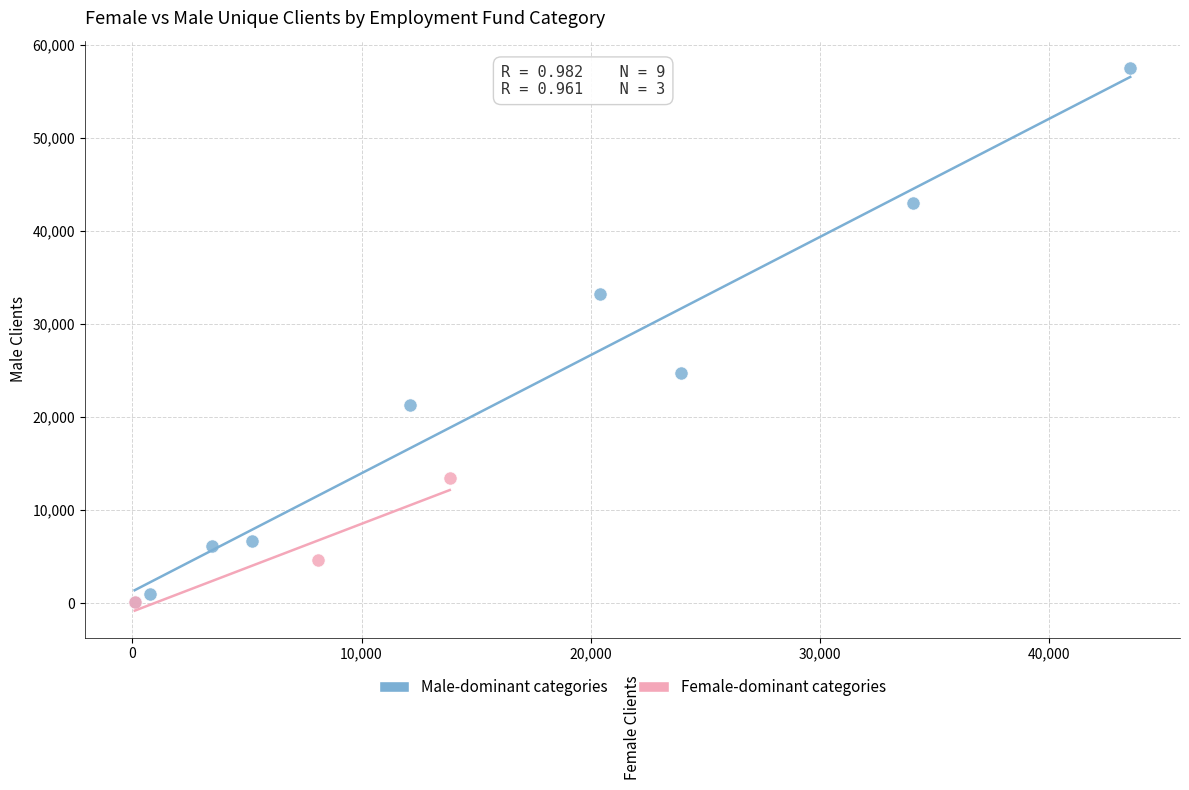

Which series has the largest Y range (max minus min)?

Male-dominant categories